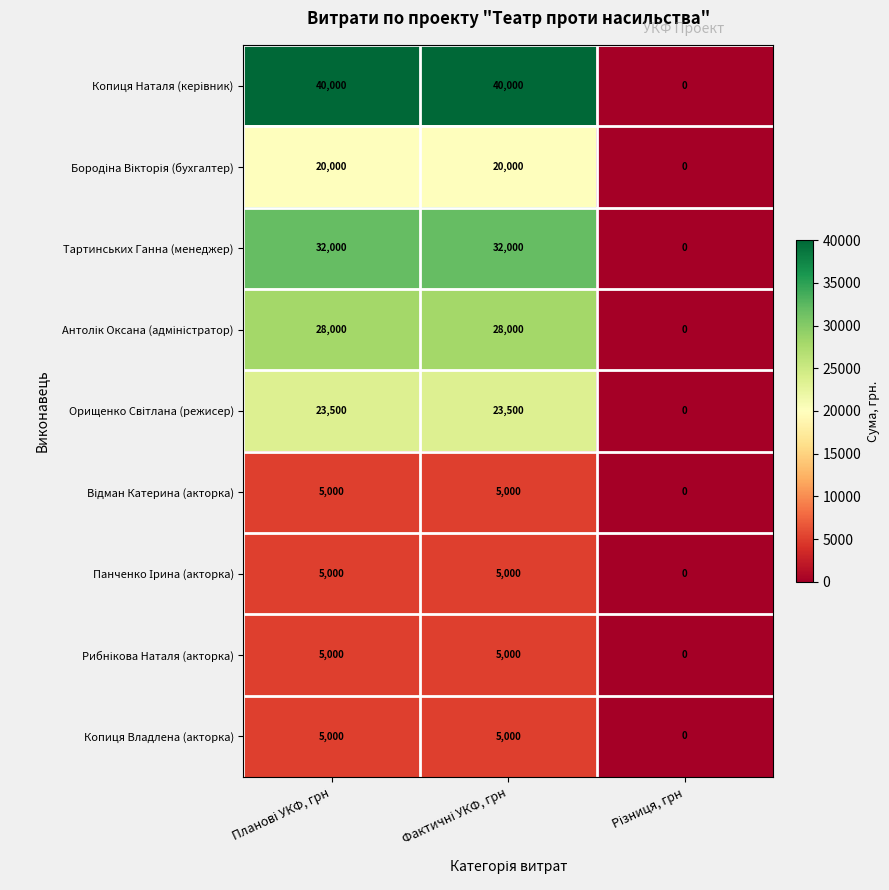

What is the maximum value shown in the chart?

40000